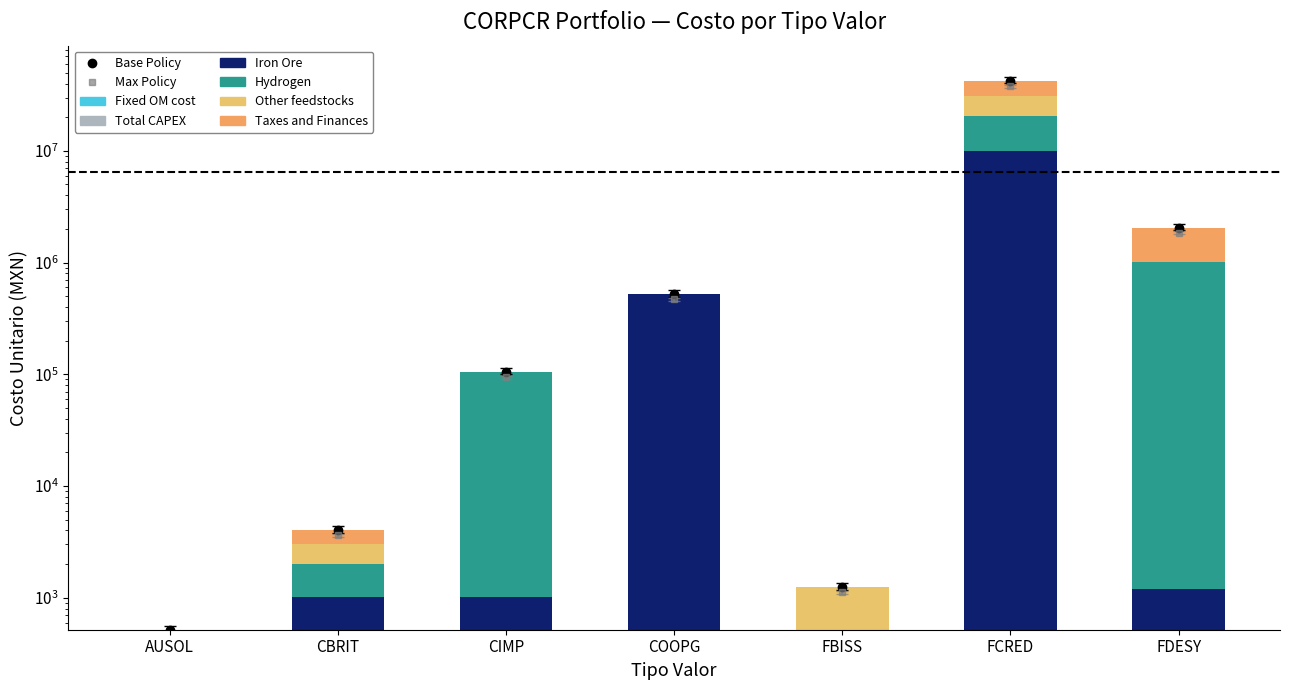

What are all the series names shown in the legend?

Fixed OM cost, Total CAPEX, Iron Ore, Hydrogen, Other feedstocks, Taxes and Finances